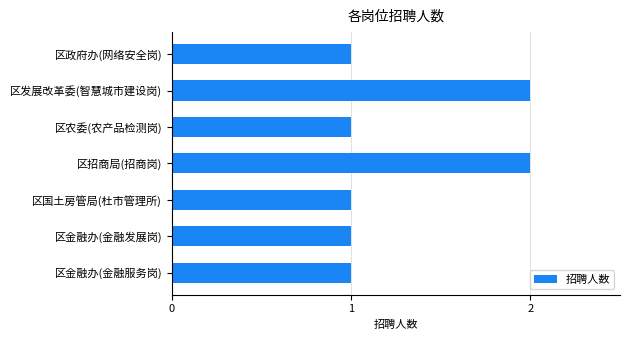

True or false: the data shows 2 at 区招商局(招商岗).

True